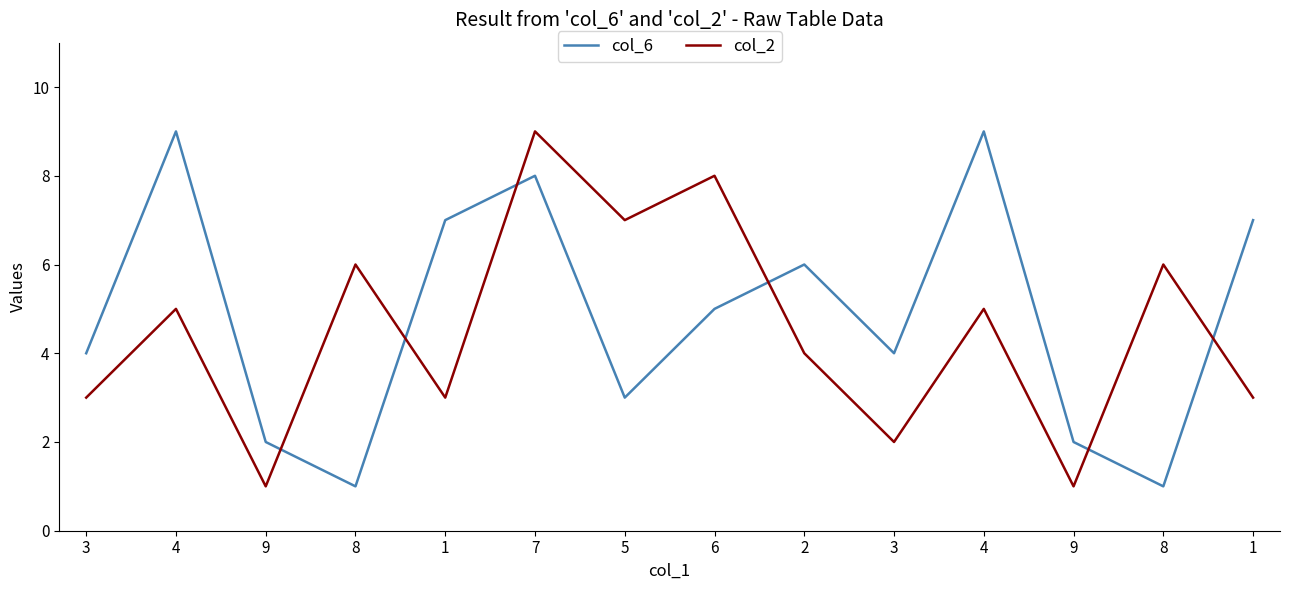

The value of col_2 at 5 is 7. True or false?

True